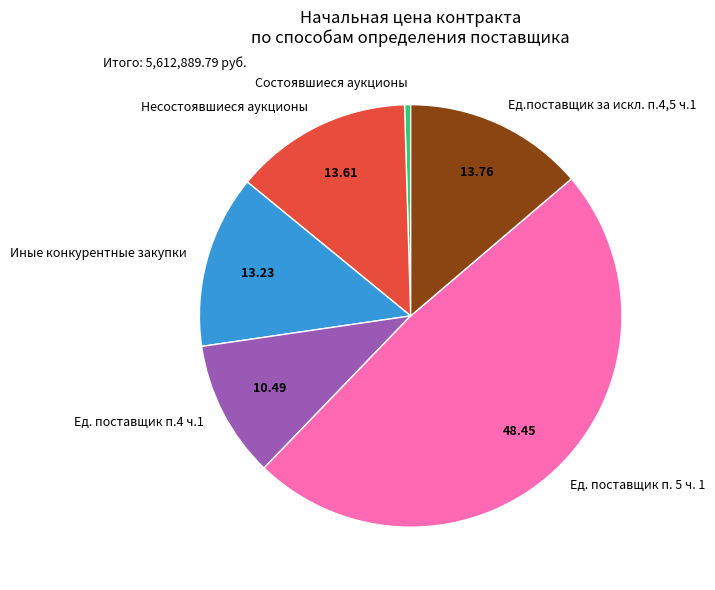

Does Ед. поставщик п. 5 ч. 1 represent more than half of the total?

No